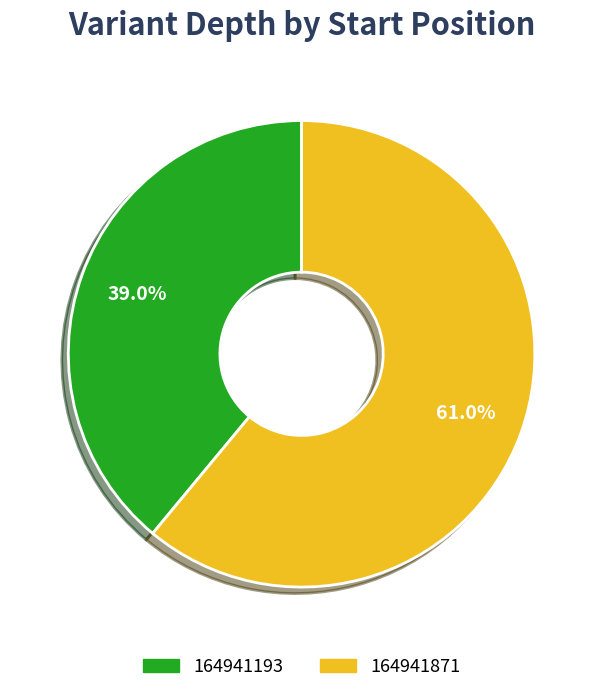

Rank the categories by value from highest to lowest.

164941871, 164941193